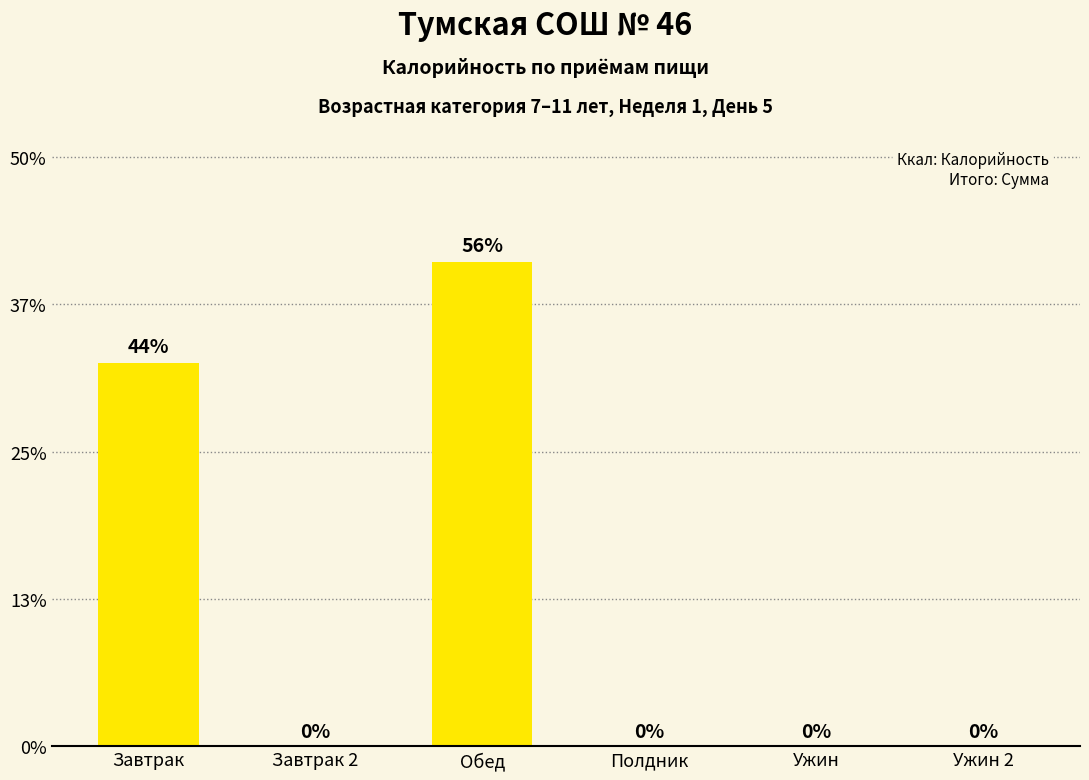

Between Ужин and Ужин 2, which is larger?

Ужин